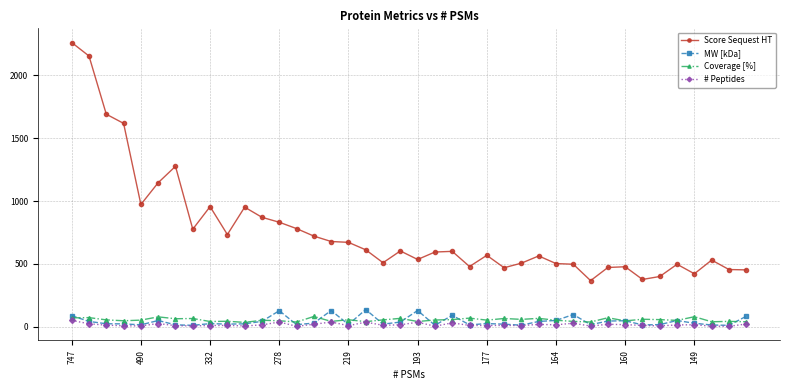

At how many categories does at least one series exceed 1408?

4